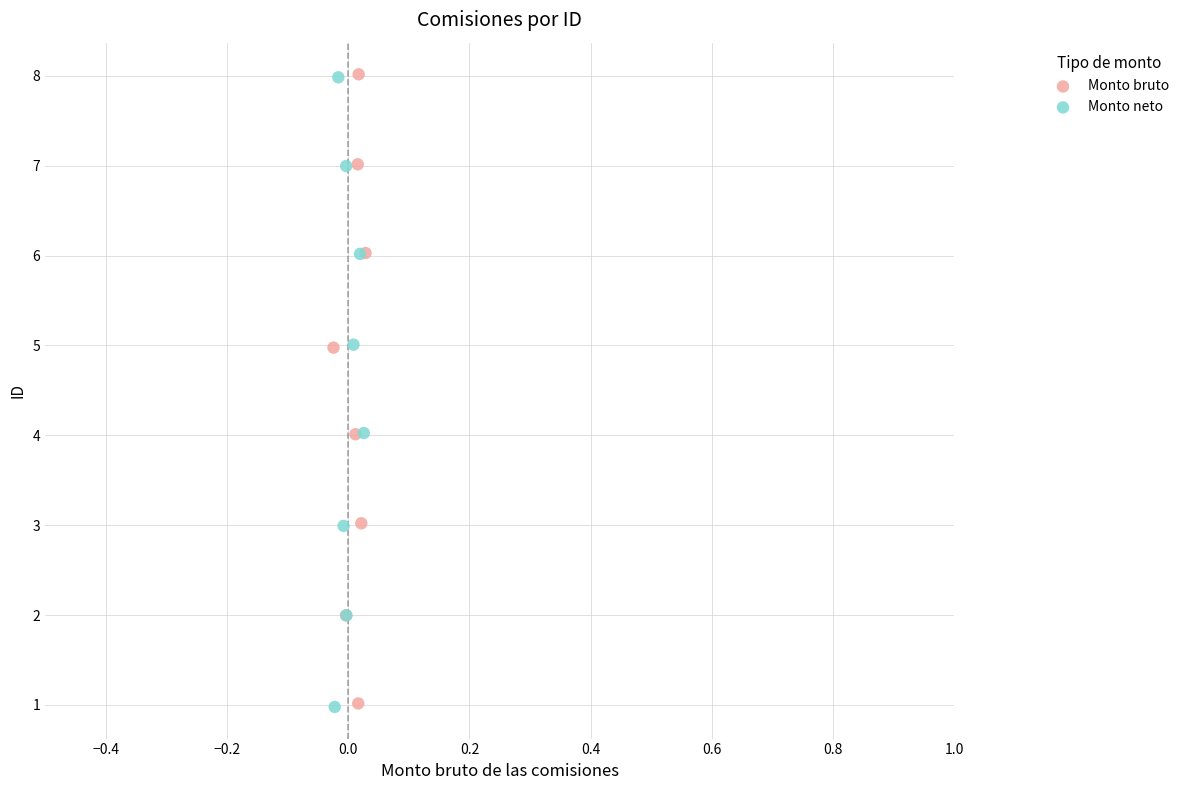

What are all the series names shown in the legend?

Monto bruto, Monto neto